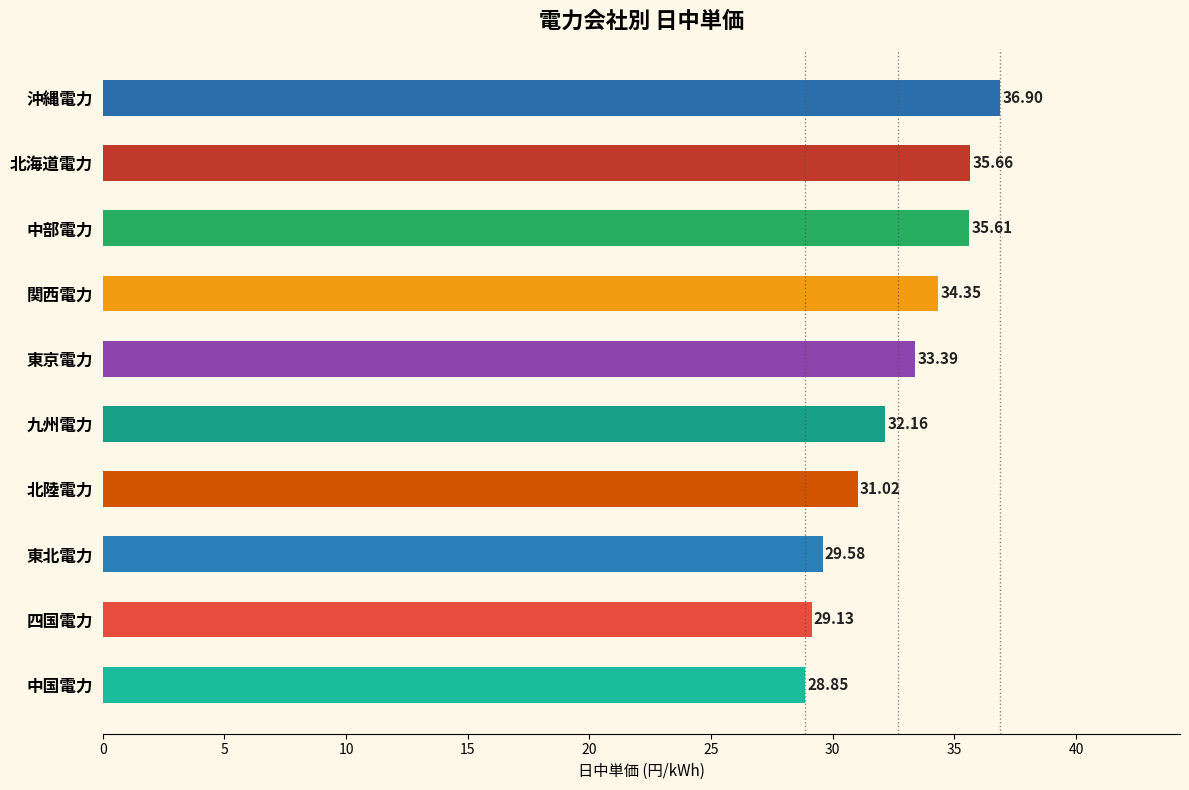

Between 北海道電力 and 中部電力, which is larger?

北海道電力